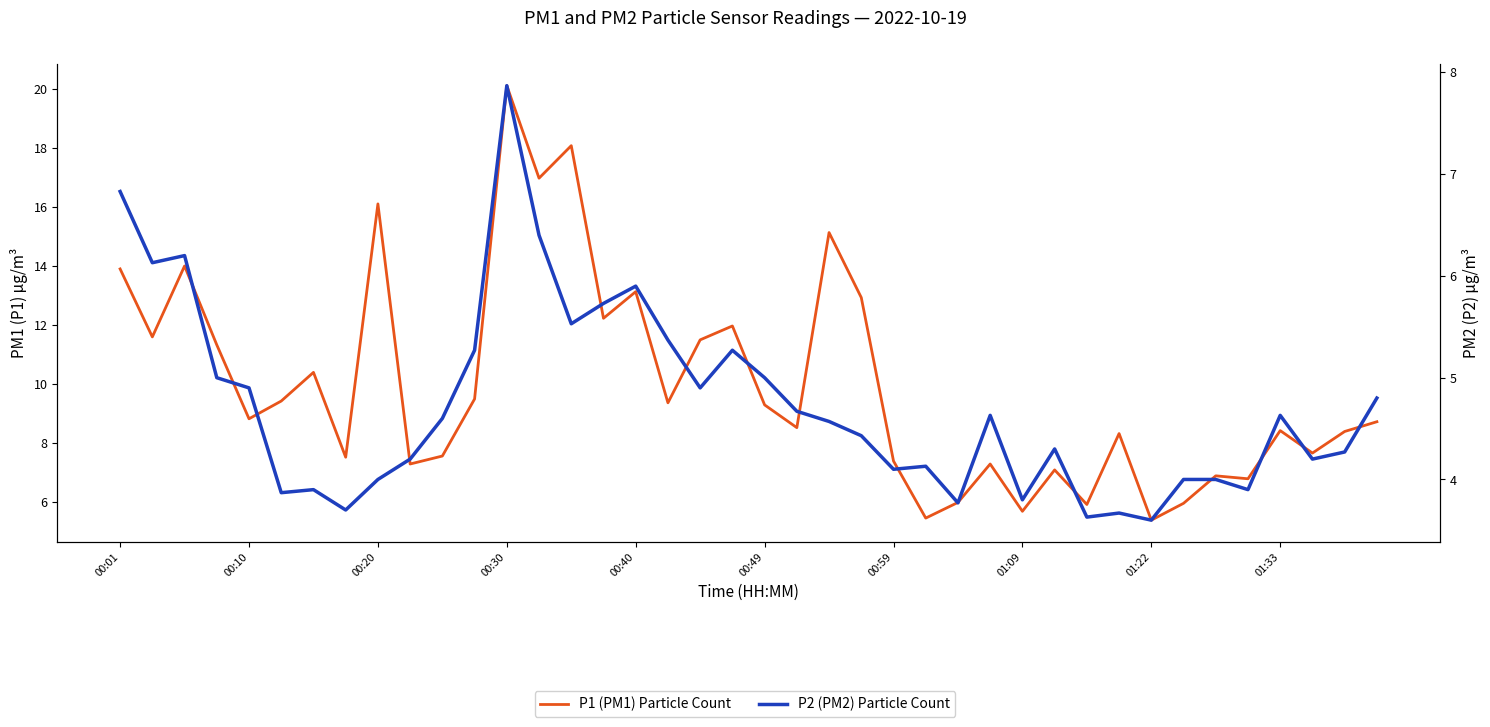

At how many categories does at least one series exceed 11?

14